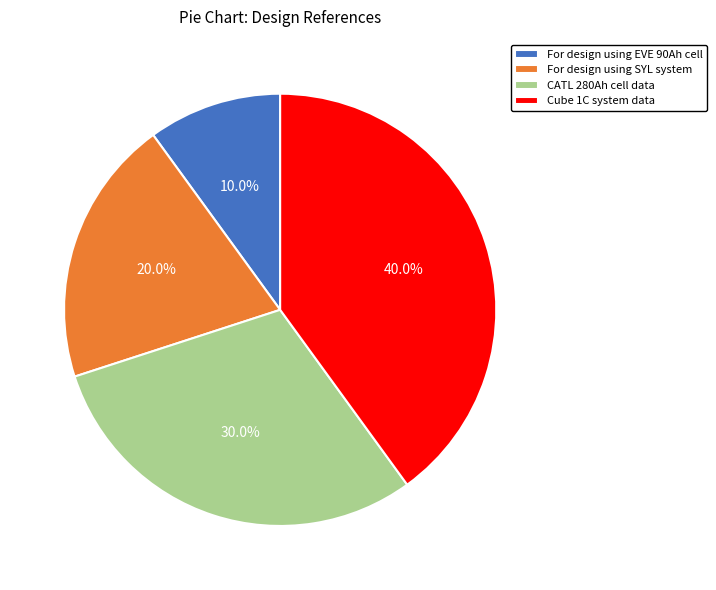

What percentage do Cube 1C system data and For design using SYL system together represent?

60.0%